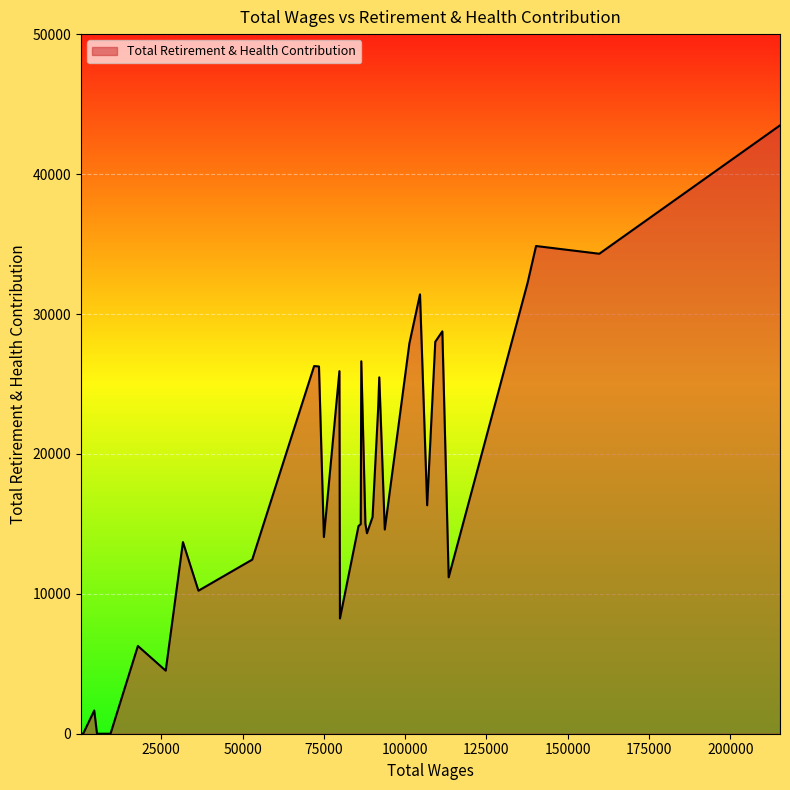

What is the difference between the maximum and minimum values?

43488